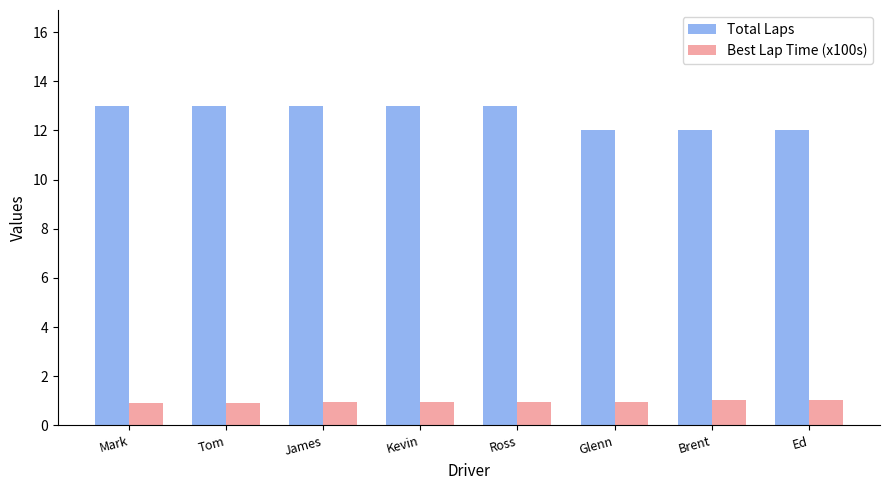

What is the value of the Best Lap Time (x100s) bar at the 6th from the left?

0.9